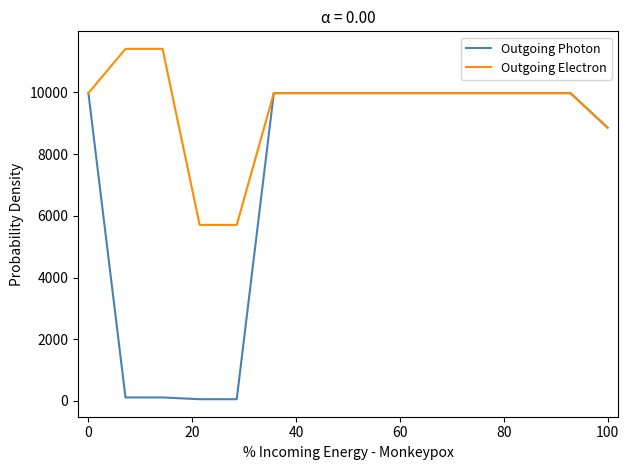

What is the greatest value displayed?

11410.0